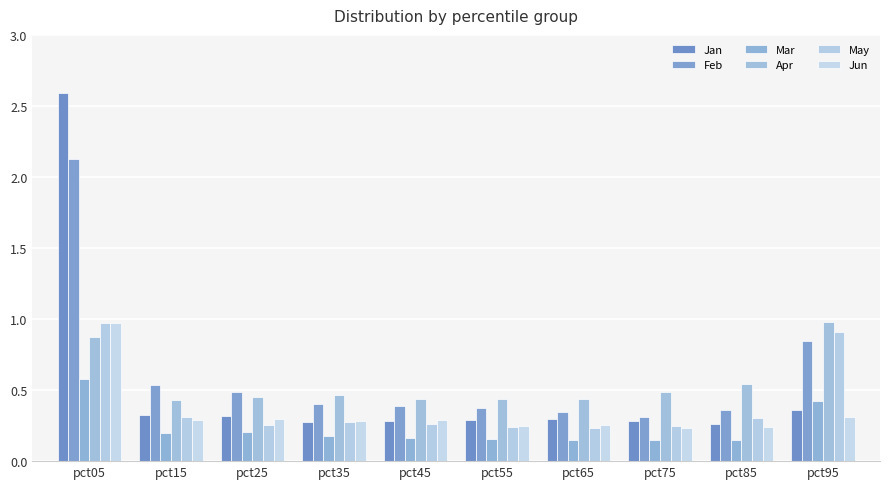

Reading left to right, list all the values displayed in this chart.

Jan: 2.6	0.3	0.3	0.3	0.3	0.3	0.3	0.3	0.3	0.4
Feb: 2.1	0.5	0.5	0.4	0.4	0.4	0.3	0.3	0.4	0.8
Mar: 0.6	0.2	0.2	0.2	0.2	0.2	0.1	0.2	0.1	0.4
Apr: 0.9	0.4	0.5	0.5	0.4	0.4	0.4	0.5	0.5	1.0
May: 1.0	0.3	0.3	0.3	0.3	0.2	0.2	0.2	0.3	0.9
Jun: 1.0	0.3	0.3	0.3	0.3	0.2	0.3	0.2	0.2	0.3